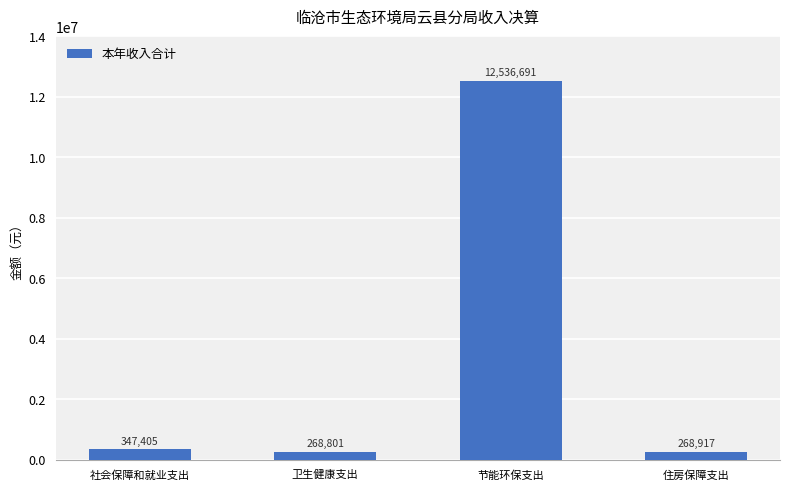

List the labels in order of value, smallest first.

卫生健康支出, 住房保障支出, 社会保障和就业支出, 节能环保支出